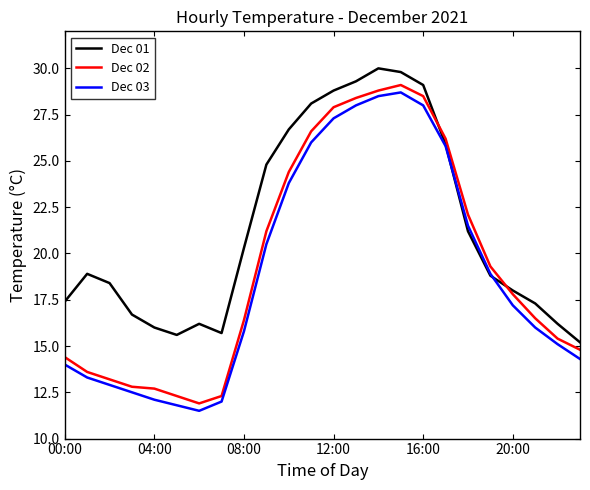

Which series has the largest total across all categories?

Dec 01